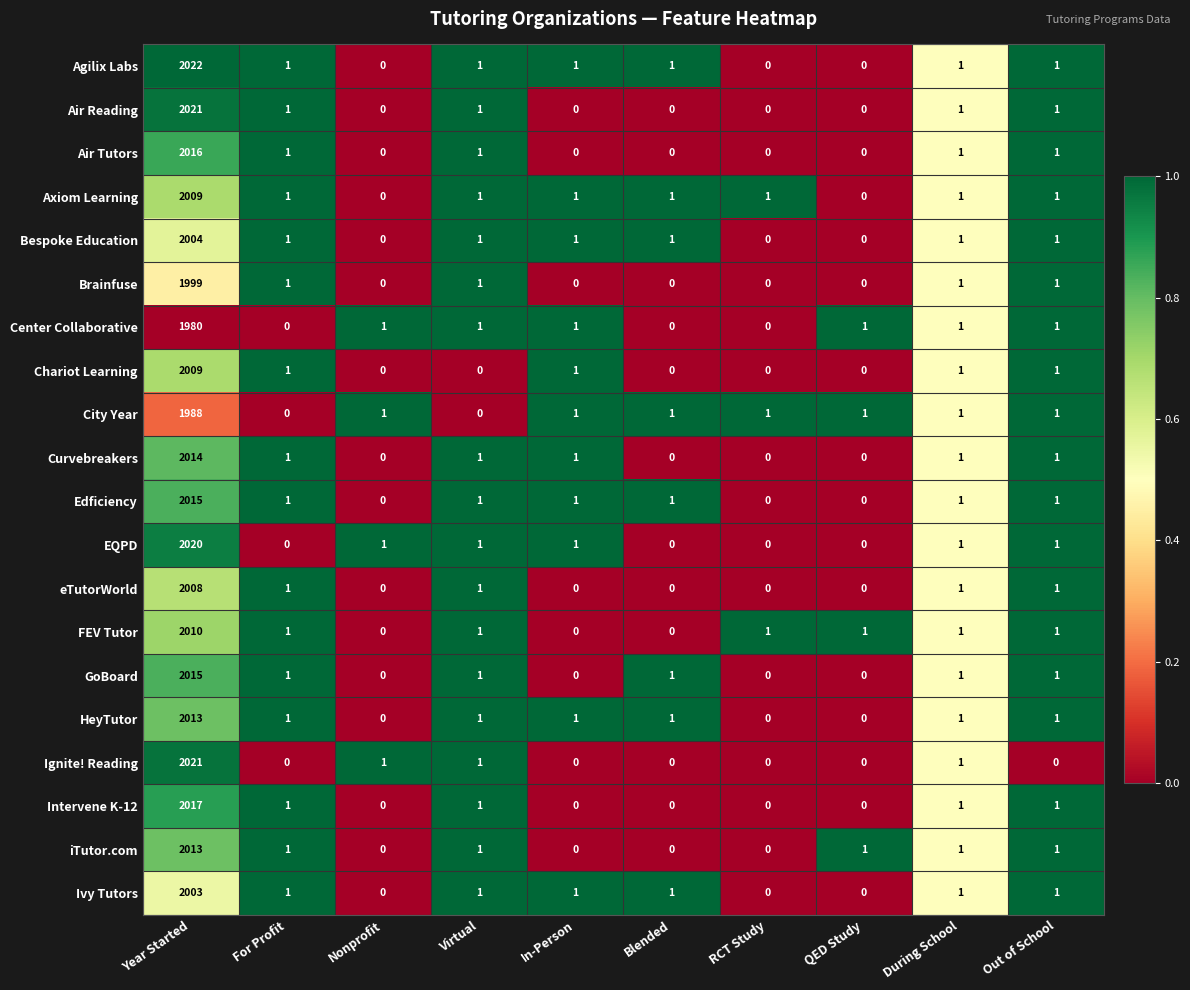

How many categories are shown in the chart?

10